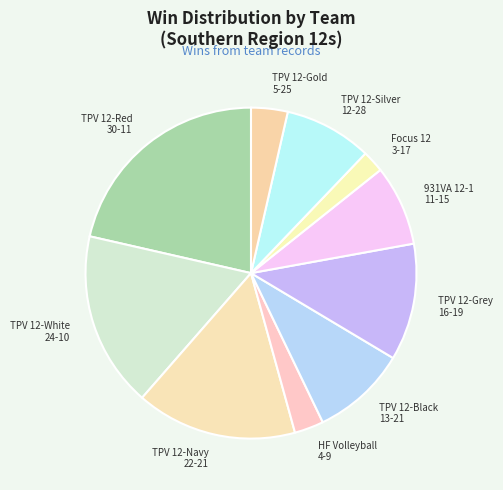

Which category has the smallest portion of the pie?

Focus 12 3-17